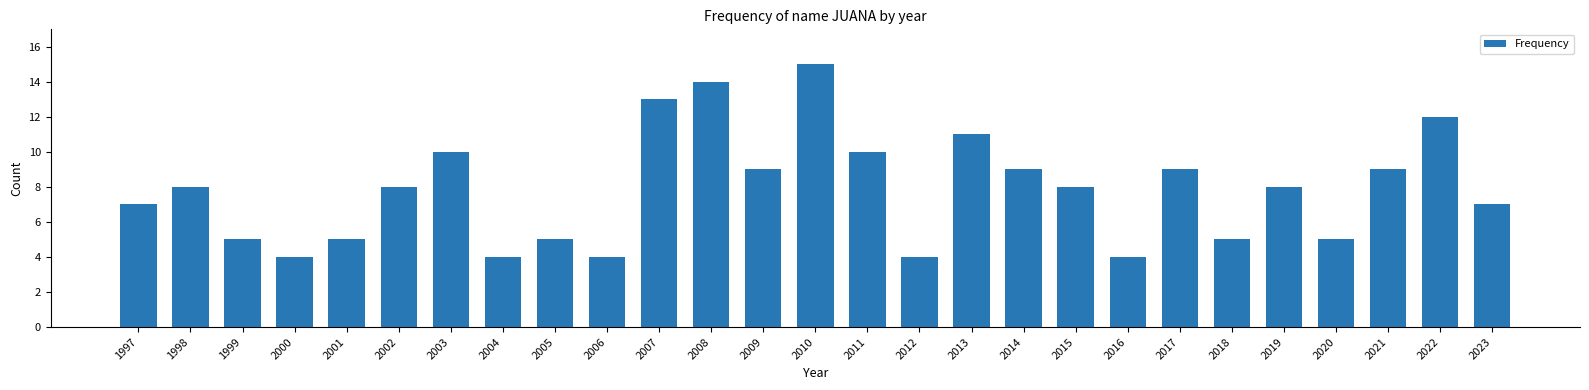

Does the chart contain stacked bars?

No